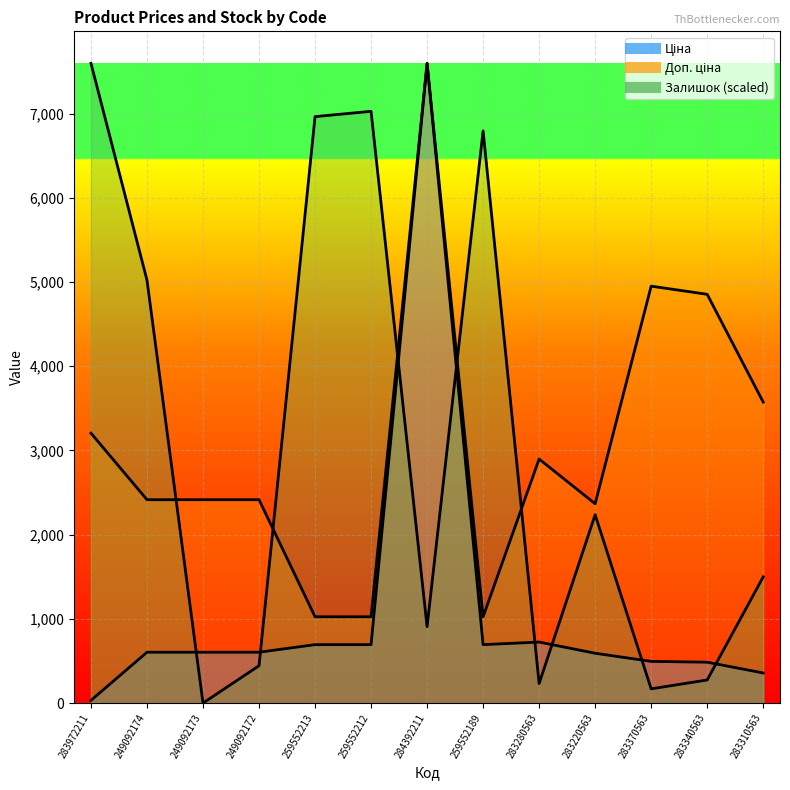

Reading right to left, what are all the values shown in this chart?

Ціна: 283310563=357.4	283340563=485.4	283370563=495.0	283220563=591.6	283280563=724.5	259552189=693.7	284392211=7596.5	259552212=693.7	259552213=693.7	249092172=603.7	249092173=603.7	249092174=603.7	283972211=32.0
Доп. ціна: 283310563=3573.9	283340563=4853.8	283370563=4950.4	283220563=2366.5	283280563=2897.8	259552189=1024.6	284392211=7596.5	259552212=1024.6	259552213=1024.6	249092172=2414.8	249092173=2414.8	249092174=2414.8	283972211=3205.0
Залишок: 283310563=1498.2	283340563=274.3	283370563=168.8	283220563=2236.8	283280563=232.1	259552189=6794.7	284392211=907.4	259552212=7026.8	259552213=6963.5	249092172=443.1	249092173=0.0	249092174=5022.2	283972211=7596.5